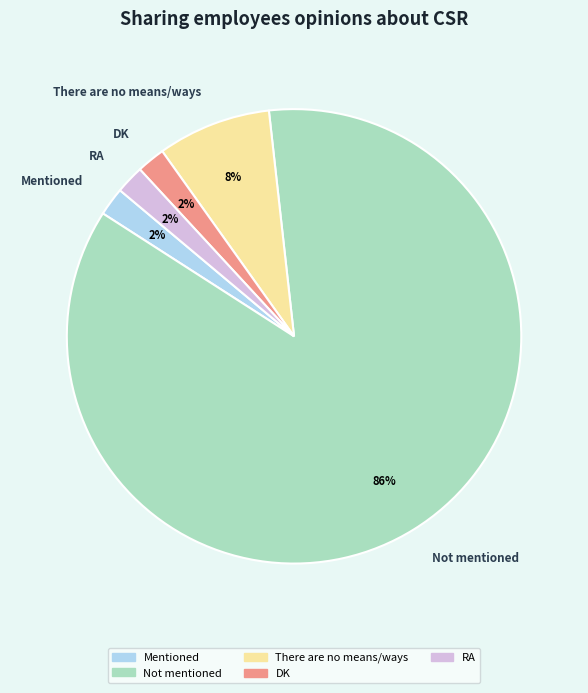

To the nearest percent, what is the difference between the There are no means/ways and DK slice percentages?

6%